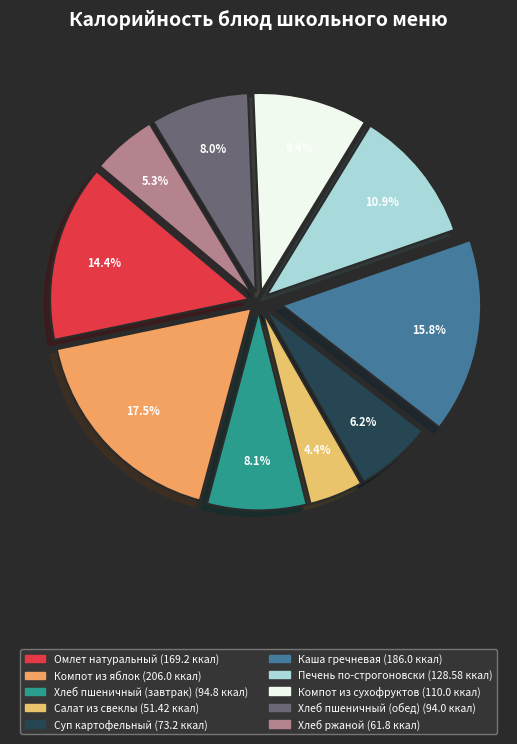

What percentage is the Салат из свеклы slice, to the nearest percent?

4%